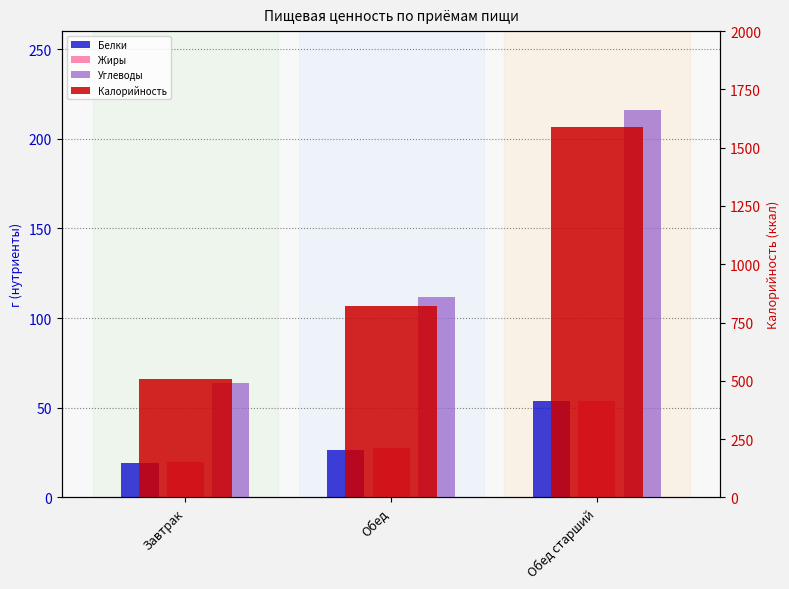

What is the difference between the maximum and minimum values in the Белки series?

34.4